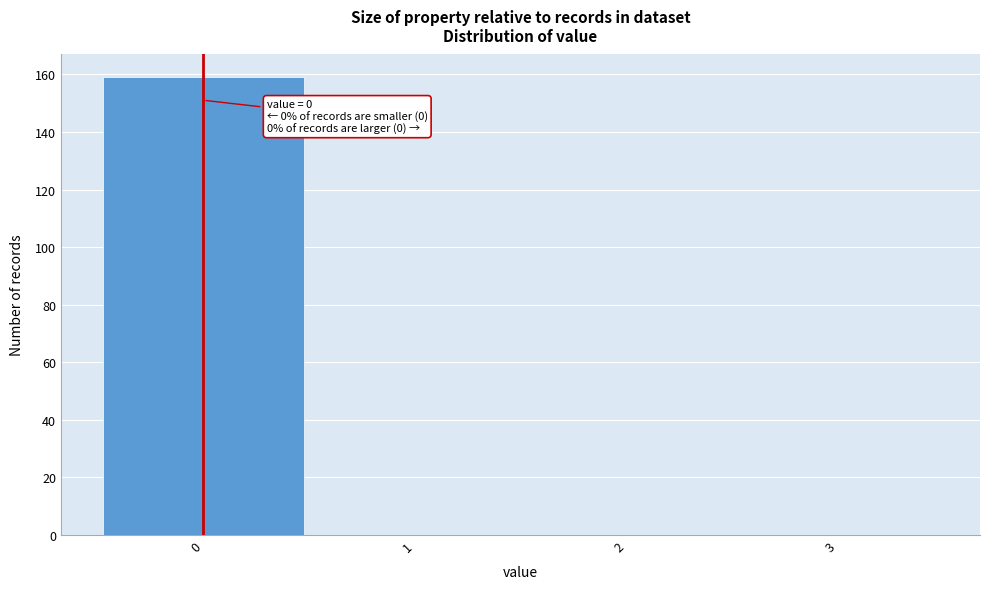

Over which range of the x-axis is the bar tallest?

-0.5 to 0.5